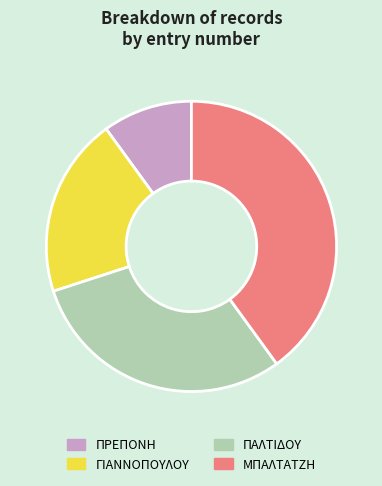

The ΓΙΑΝΝΟΠΟΥΛΟΥ slice represents 11% of the pie. True or false?

False